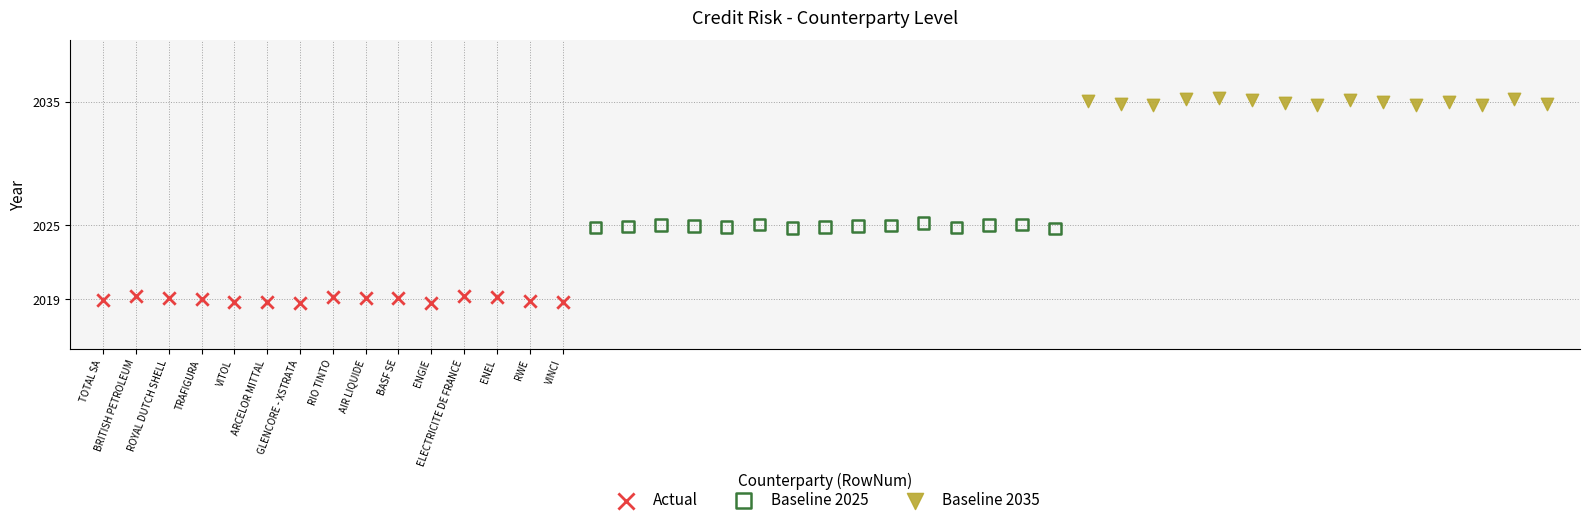

Which series contains the highest Y value?

Baseline 2035